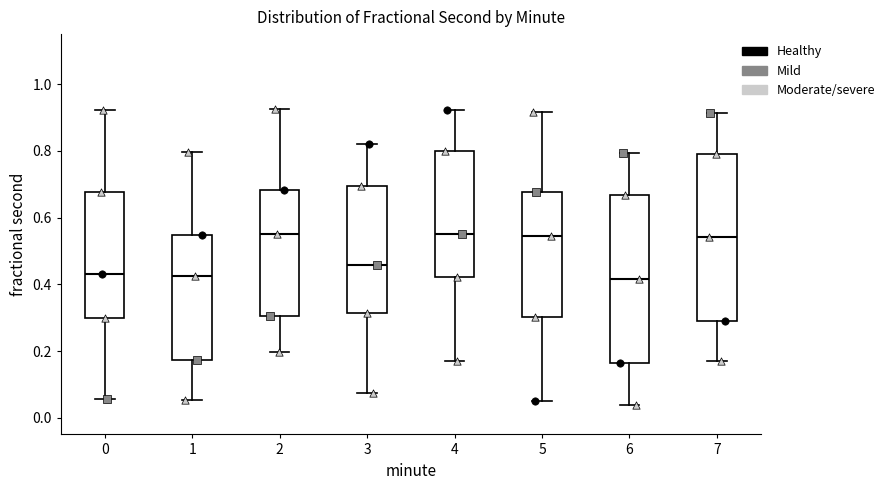

Reading left to right, transcribe this box plot: for each box, give where its median line is, the range the box spans, and where its two whiskers end, as read against the y-axis. The values are not printed on the chart, so give them approximately, as read against the axis.

0: median 0.44, box 0.30 to 0.68, whiskers 0.06 to 0.92
1: median 0.42, box 0.18 to 0.54, whiskers 0.06 to 0.80
2: median 0.56, box 0.30 to 0.68, whiskers 0.20 to 0.92
3: median 0.46, box 0.32 to 0.70, whiskers 0.08 to 0.82
4: median 0.54, box 0.42 to 0.80, whiskers 0.16 to 0.92
5: median 0.54, box 0.30 to 0.68, whiskers 0.06 to 0.92
6: median 0.42, box 0.16 to 0.66, whiskers 0.04 to 0.80
7: median 0.54, box 0.28 to 0.78, whiskers 0.18 to 0.92